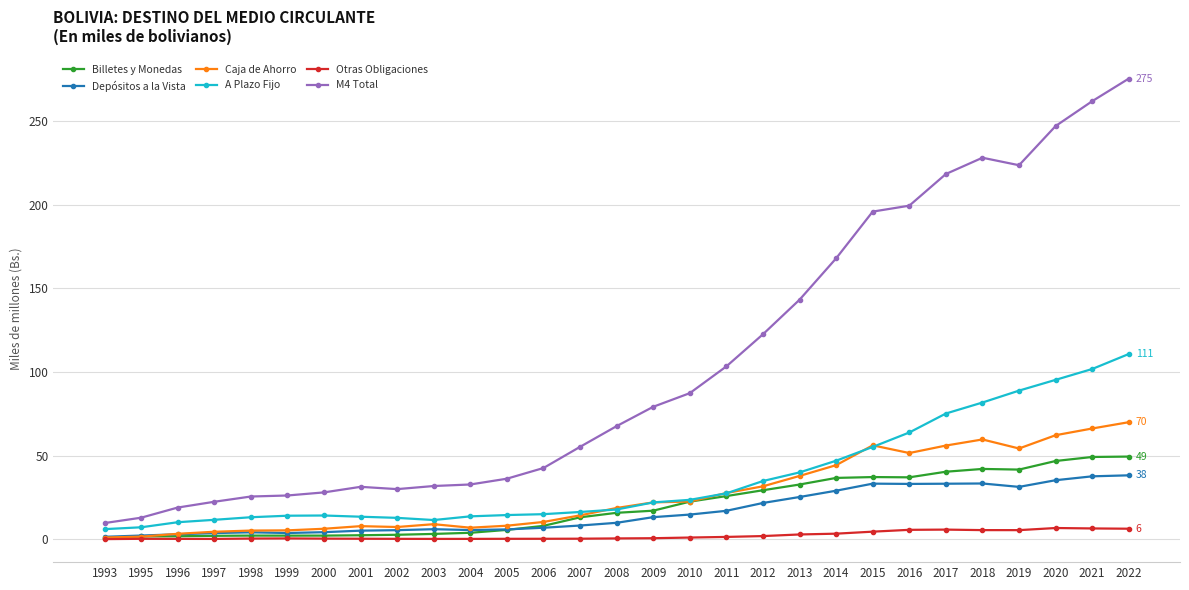

Rank the series by their maximum value, from highest to lowest.

M4 Total, A Plazo Fijo, Caja de Ahorro, Billetes y Monedas, Depósitos a la Vista, Otras Obligaciones